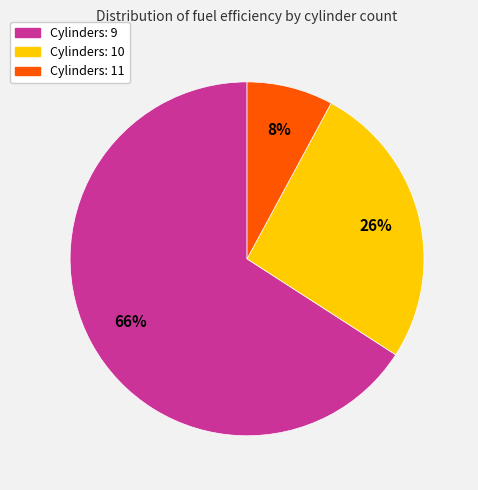

Is there any slice that represents more than half of the pie?

Yes